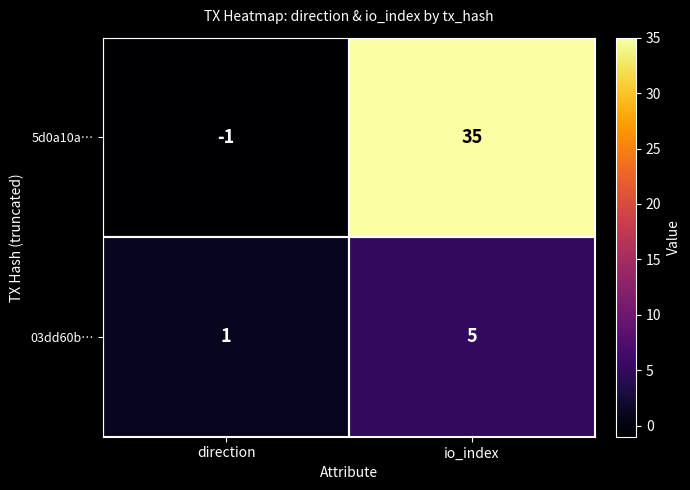

At which category is the sum across all series the highest?

io_index